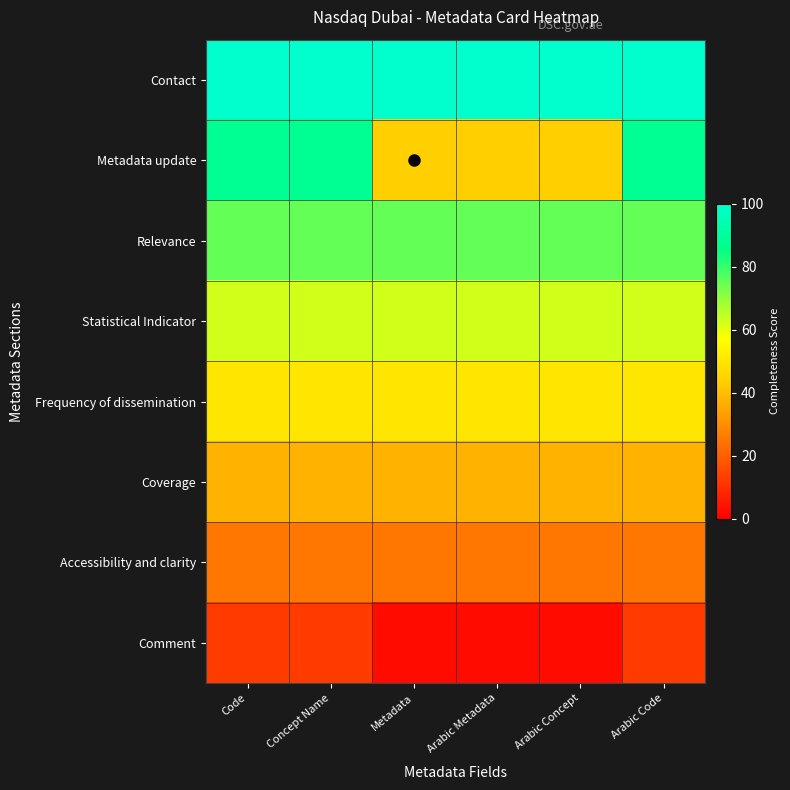

Which series has the widest spread of values?

Metadata update